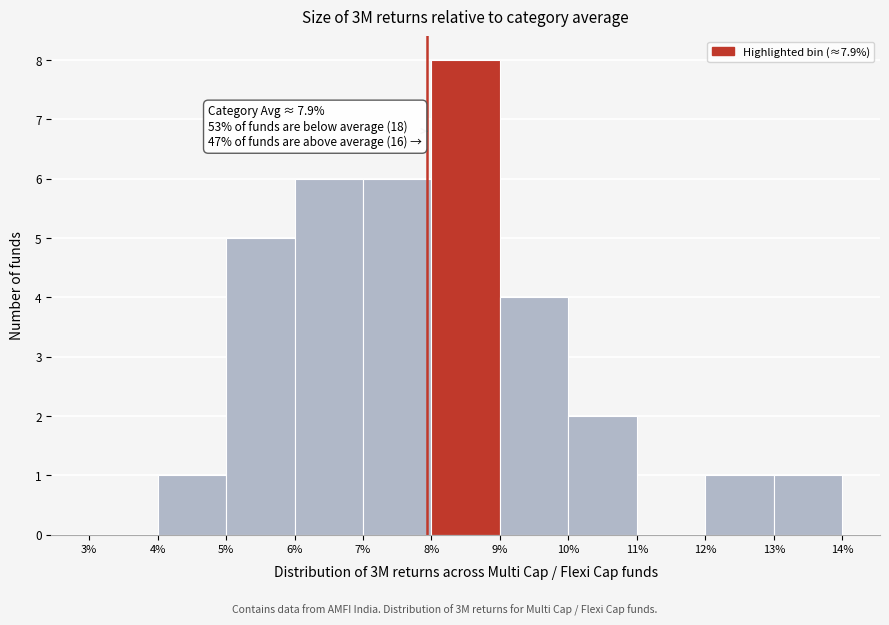

Which range on the x-axis has the tallest bar?

8% to 9%